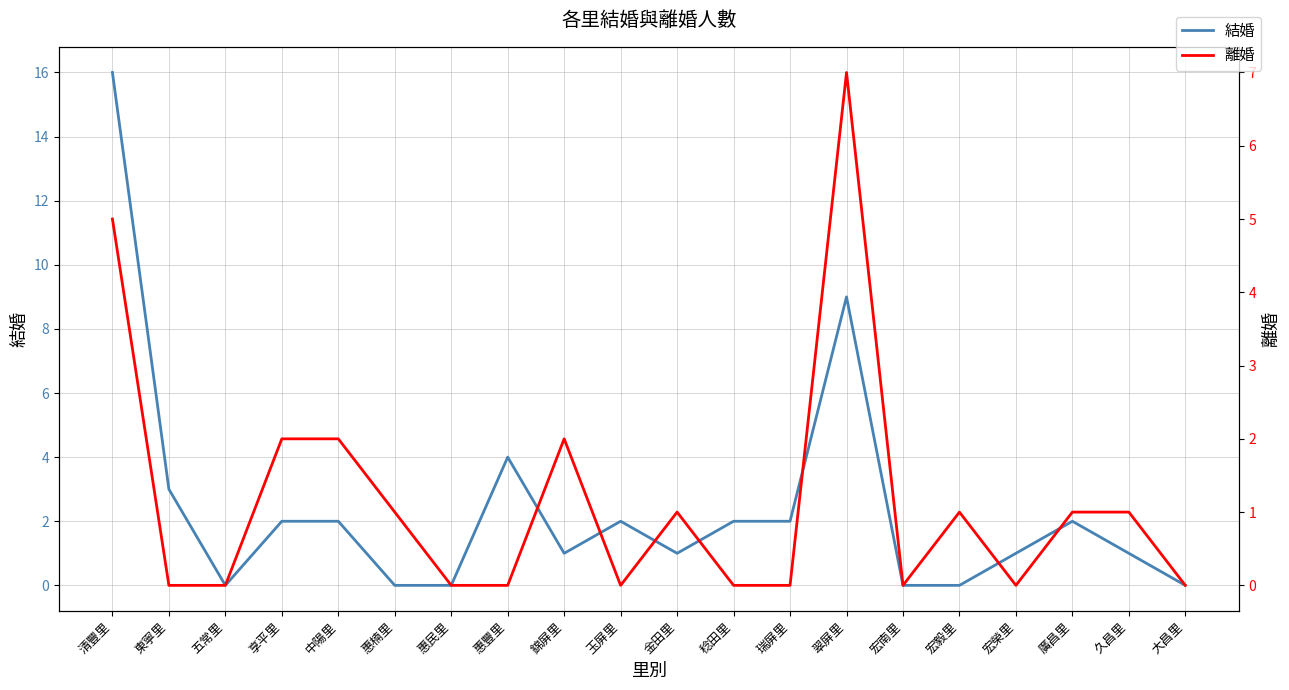

The value of 離婚 at 享平里 is 2. True or false?

True